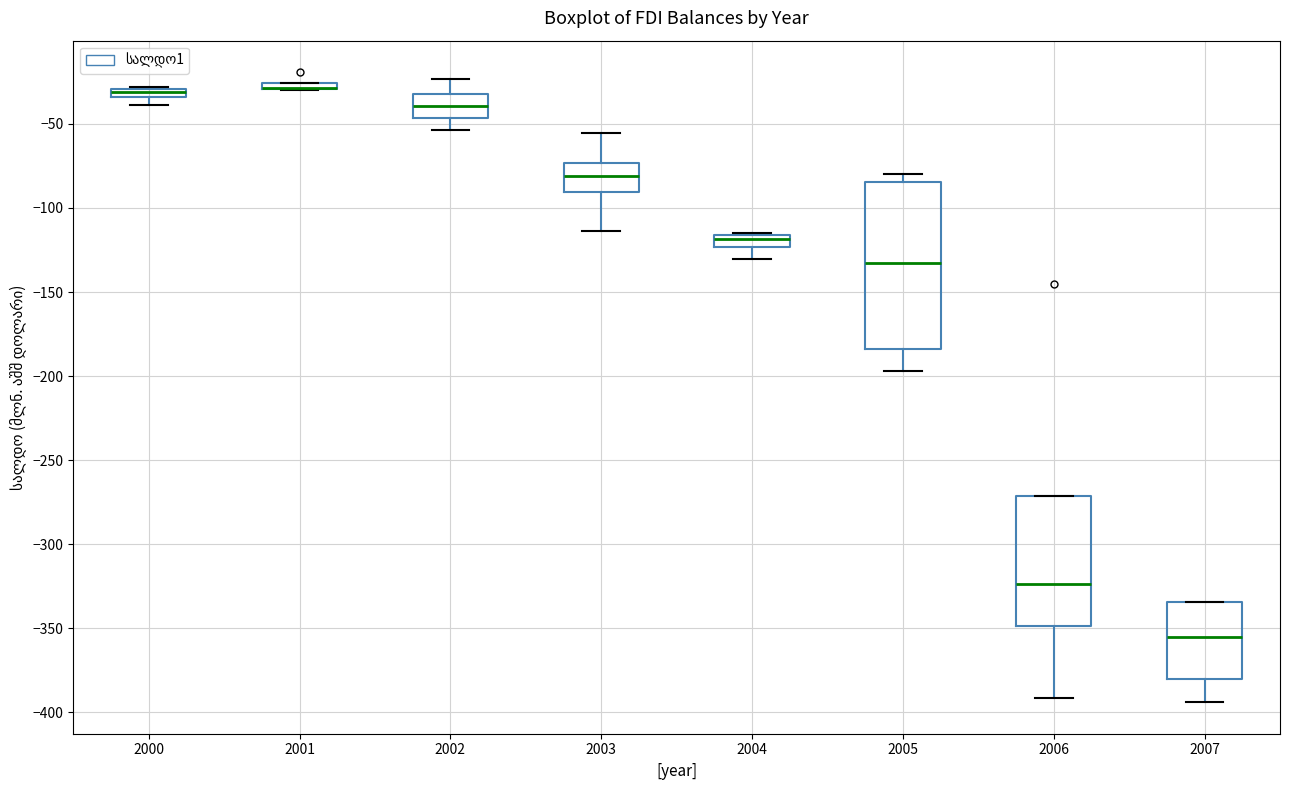

Which box is the tallest, from its lower edge to its upper edge?

2005